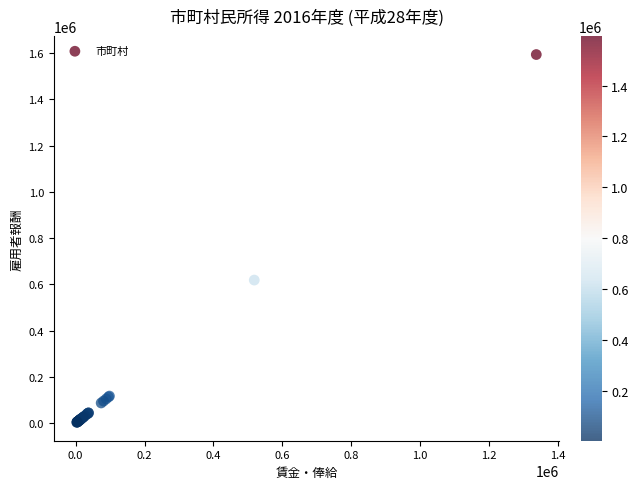

What Y value in the scatter plot is closest to 798912?

618892.6